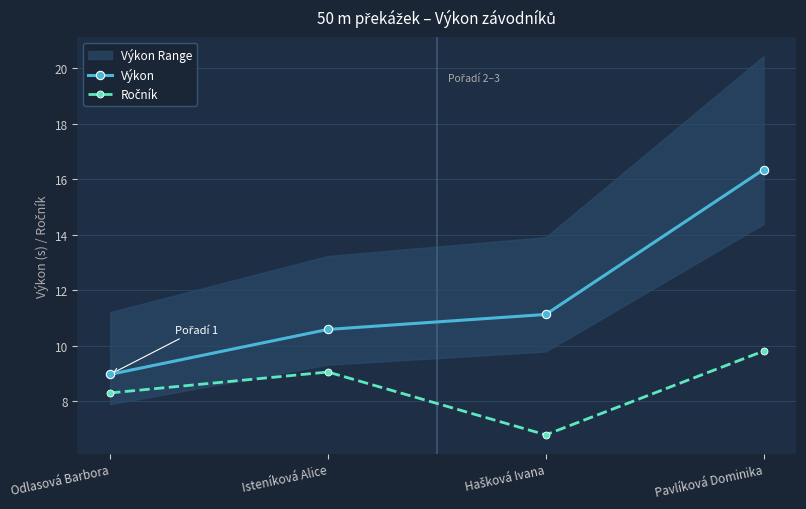

What is the label of the 4th point from the right?

Odlasová Barbora